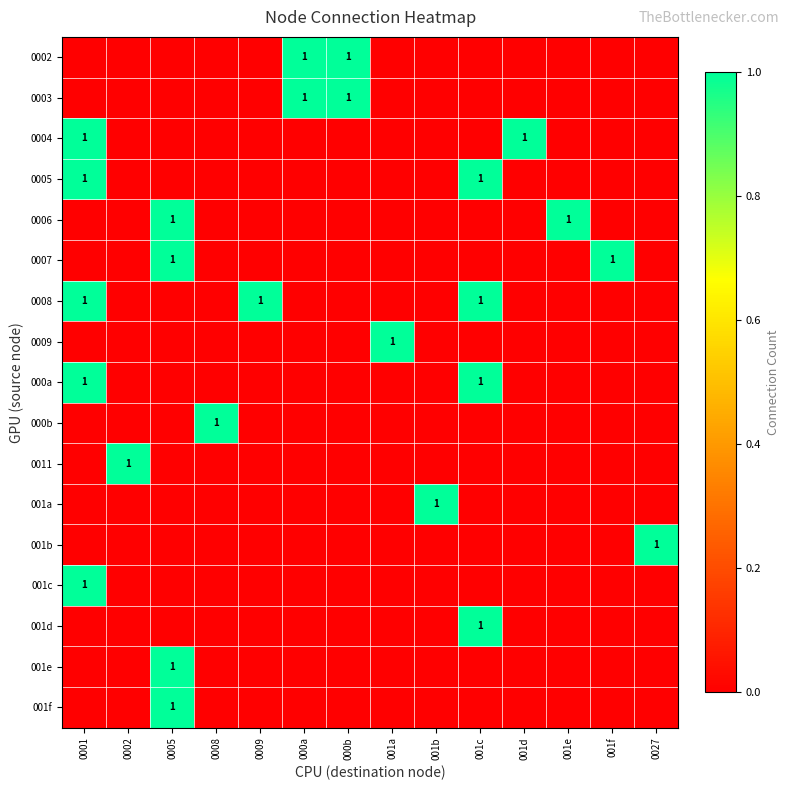

The 000a series shows 1 at 0001. True or false?

True